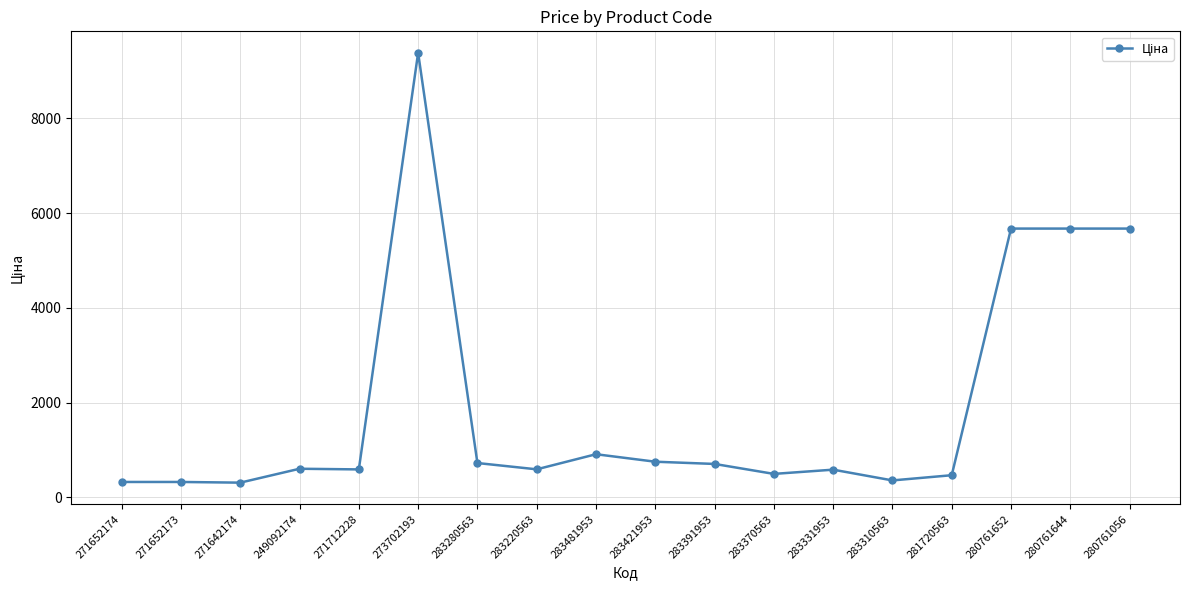

What is the value of the 16th point from the left?

5673.8